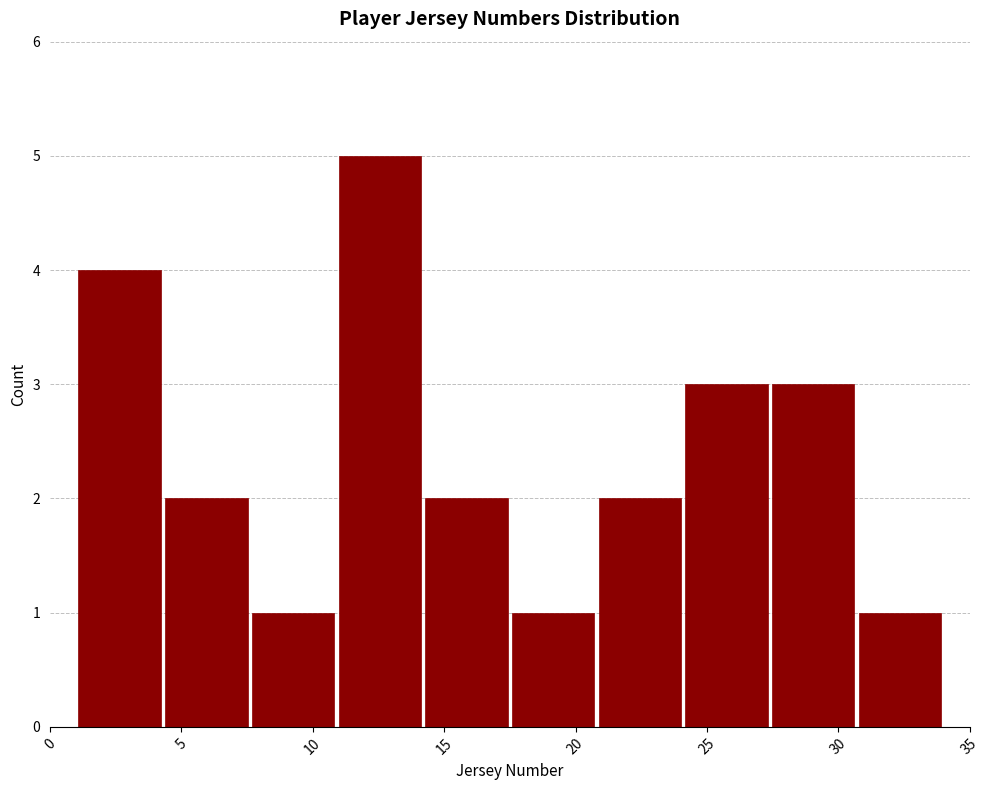

What is the height of the bar covering 4.3 to 7.6 on the x-axis? Neither the bar edges nor the heights are printed on the chart, so give them approximately, as read against the axes.

2